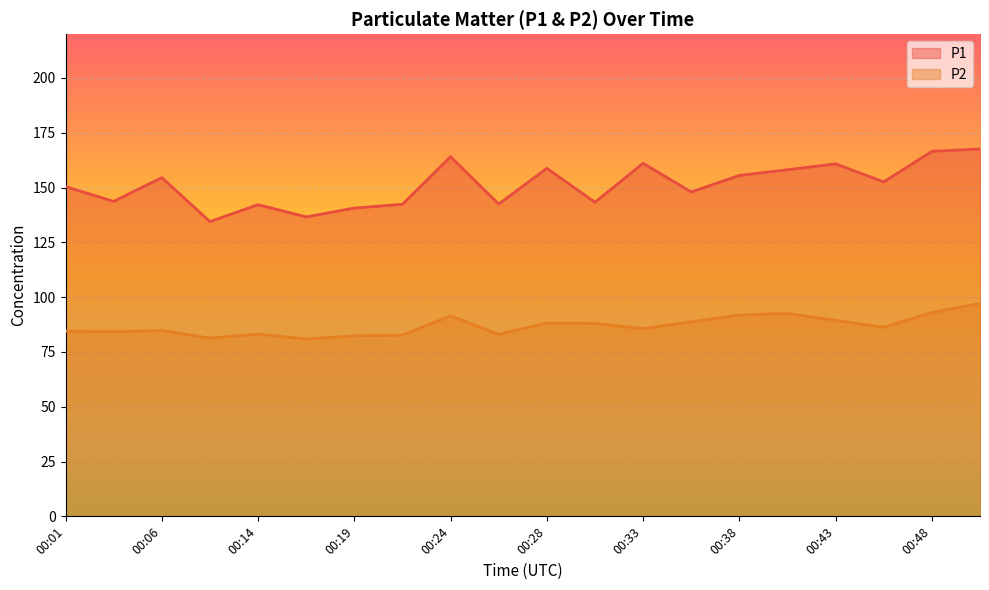

What is the difference between the maximum and second lowest values in the P2 series?

15.8